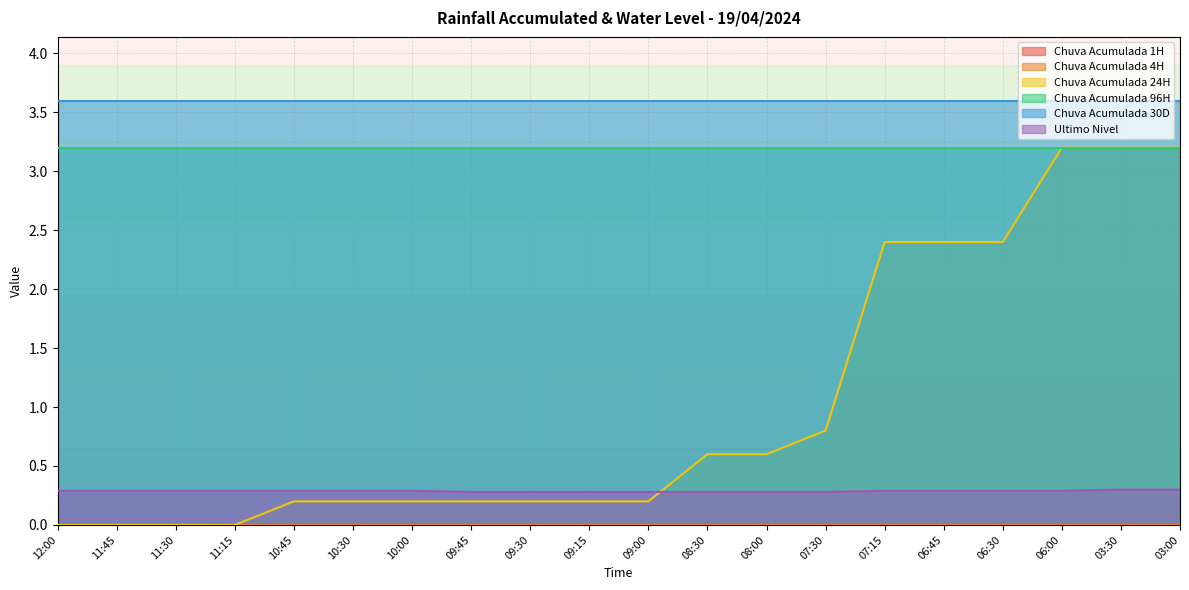

The Ultimo Nivel series shows 0.3 at 06:30. True or false?

True